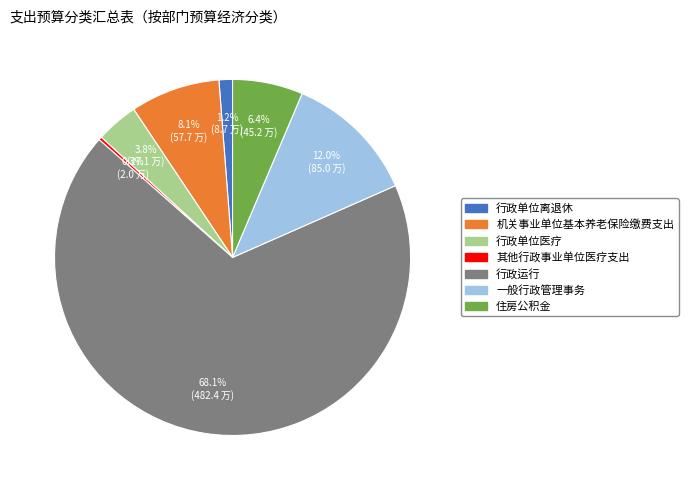

Is it true that 住房公积金 is 12% of the pie?

False